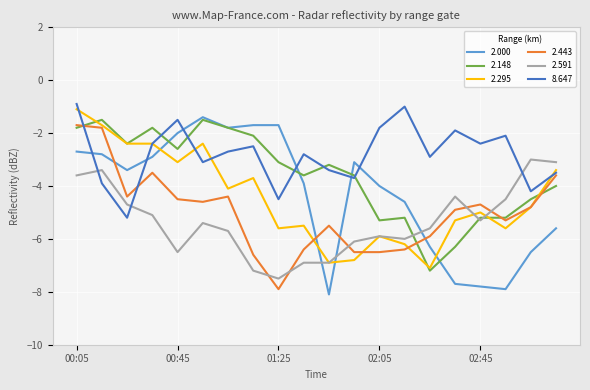

What is the maximum value shown in the chart?

-0.9